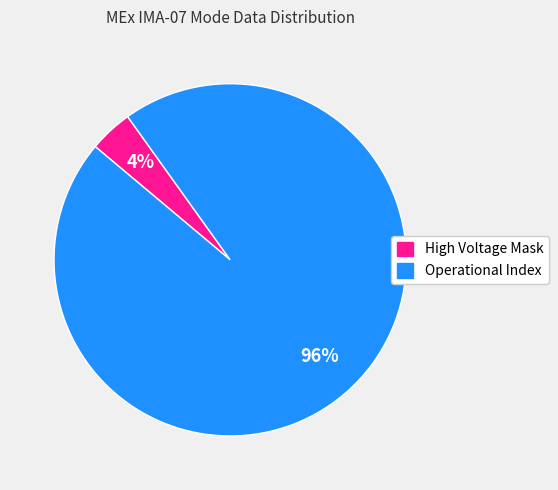

To the nearest percent, what is the average slice percentage?

50%